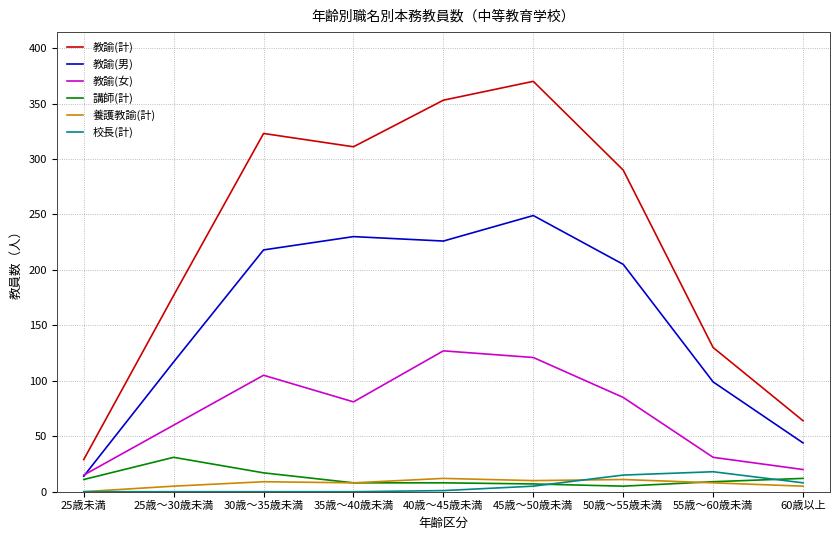

At which category is the sum across all series the highest?

45歳～50歳未満